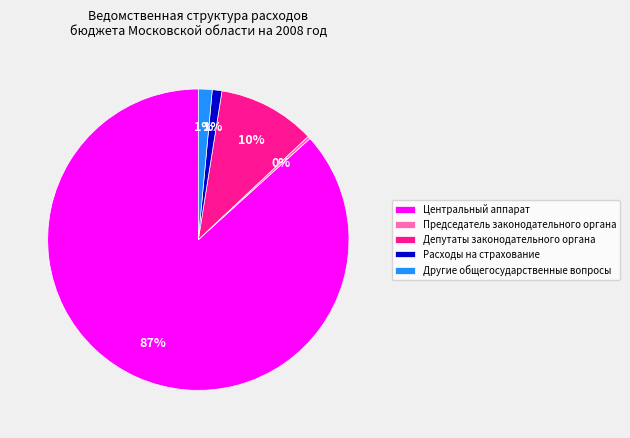

Which category has the smallest portion of the pie?

Председатель законодательного органа